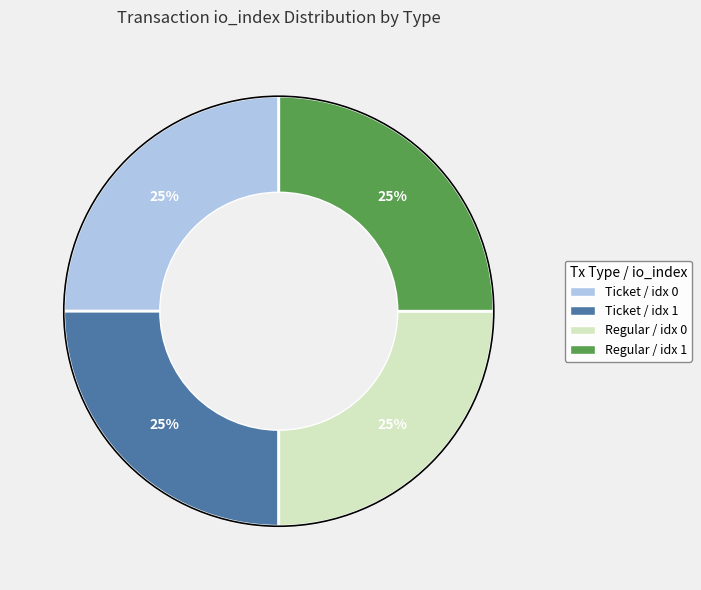

Is it true that Ticket / idx 1 is 25% of the pie?

True